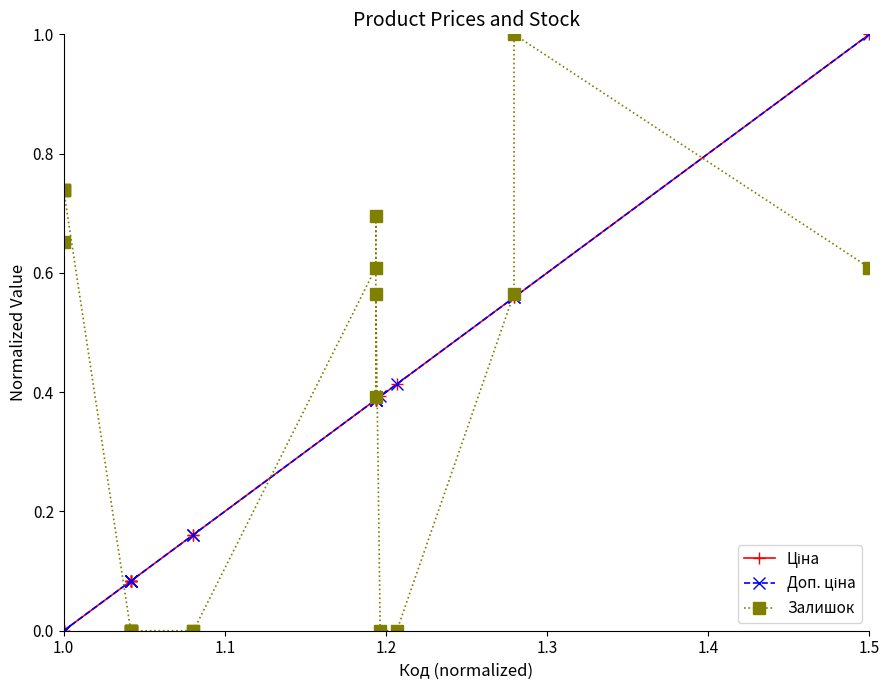

What is the value of the Доп. ціна point at the 12th from the left?

0.4